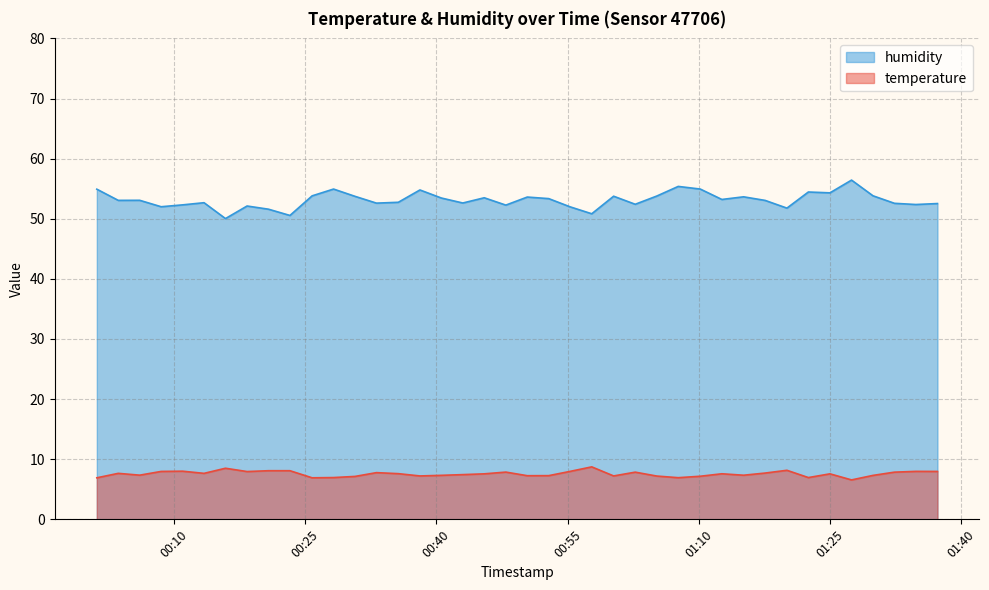

What are all the series names shown in the legend?

humidity, temperature